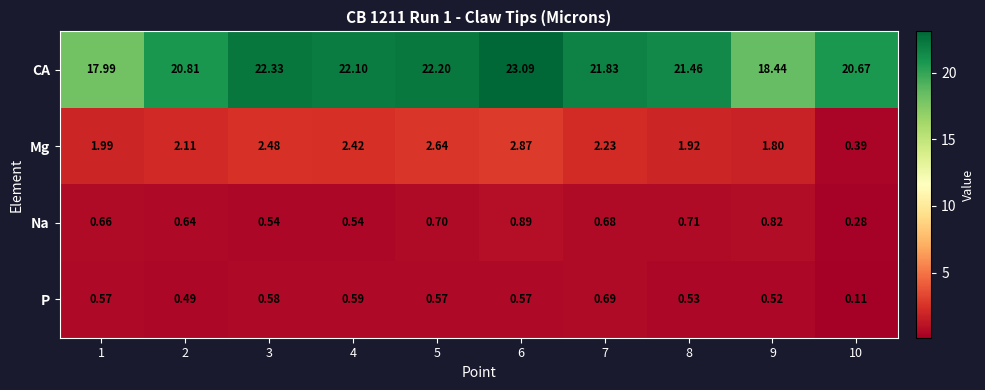

At 5, list the series in order from smallest to largest.

P, Na, Mg, CA